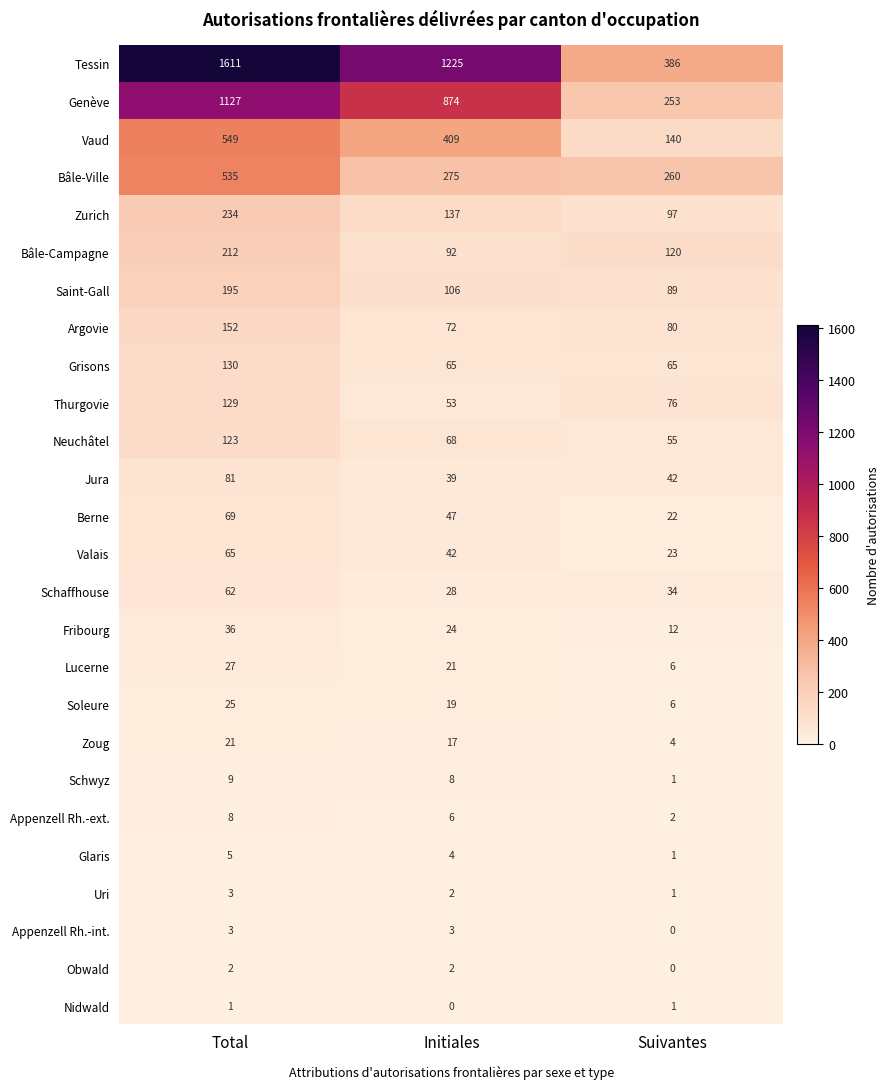

What is the difference between the maximum and minimum values in the Neuchâtel series?

68